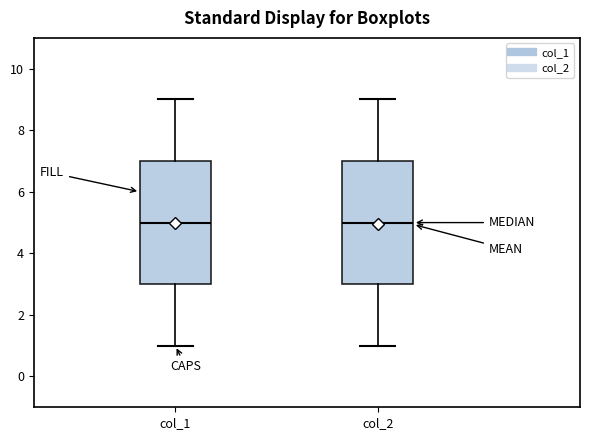

Reading left to right, transcribe this box plot: for each box, give where its median line is, the range the box spans, and where its two whiskers end, as read against the y-axis. The values are not printed on the chart, so give them approximately, as read against the axis.

col_1: median 5, box 3 to 7, whiskers 1 to 9
col_2: median 5, box 3 to 7, whiskers 1 to 9